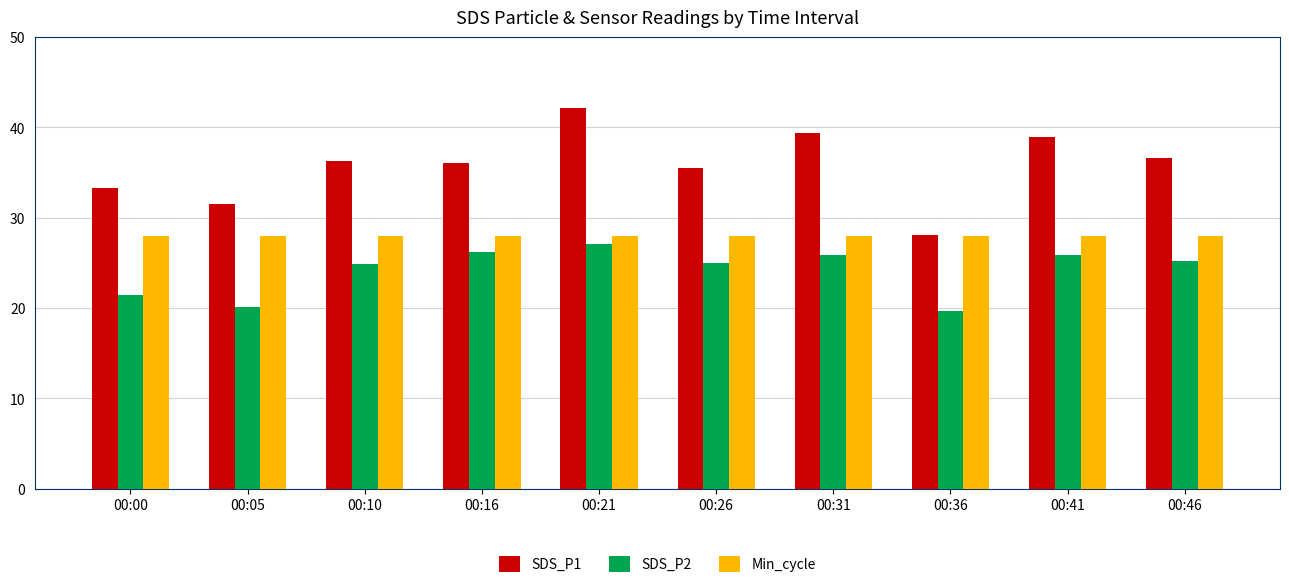

At how many categories does at least one series exceed 34?

7